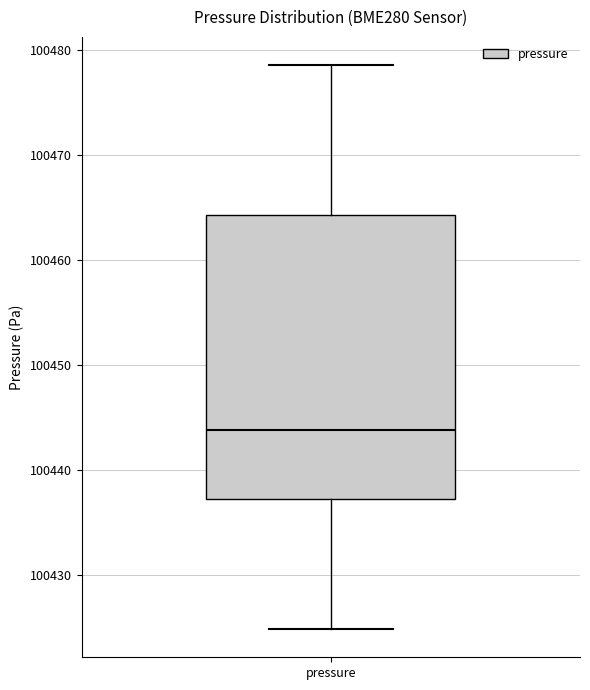

Read this box plot against the y-axis: the position of the median line, the range covered by the box, and the ends of both whiskers. The values are not printed on the chart, so give them approximately, as read against the axis.

median 100444, box 100437 to 100464, whiskers 100425 to 100479